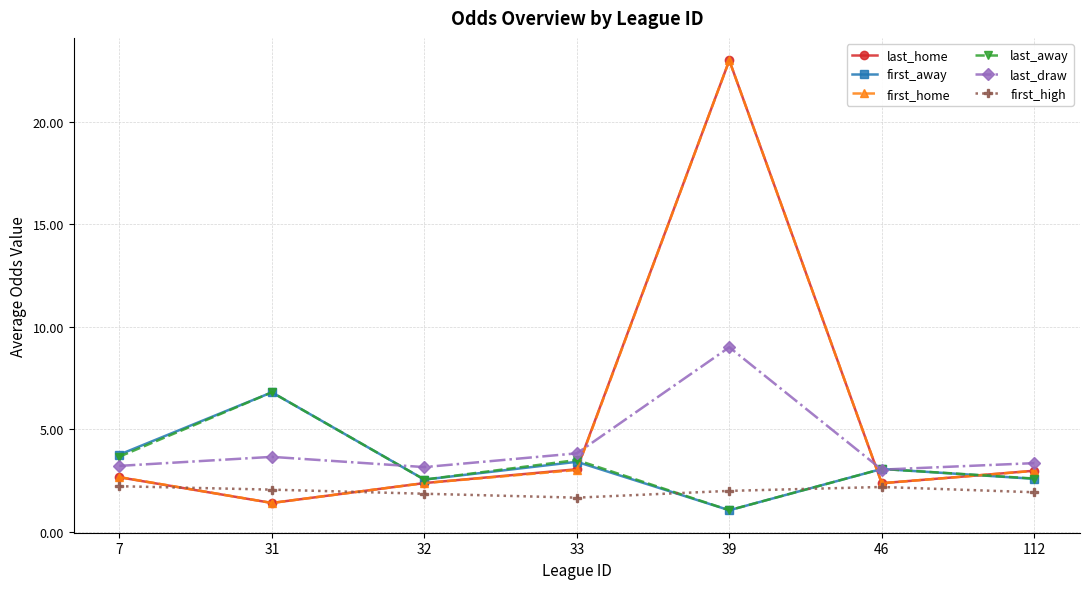

Is the value of last_home at 112 greater than the value of last_away at 7?

No